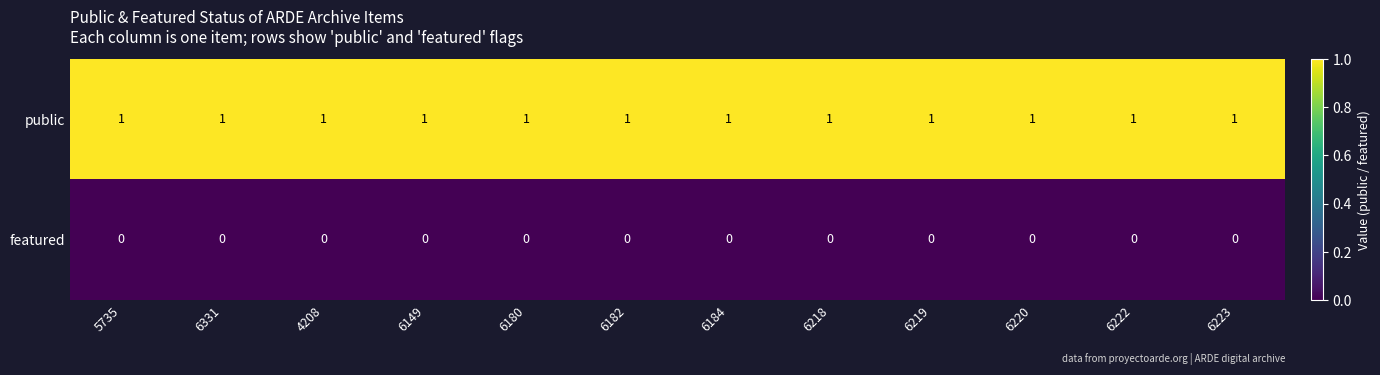

At 6222, list the series in order from largest to smallest.

public, featured